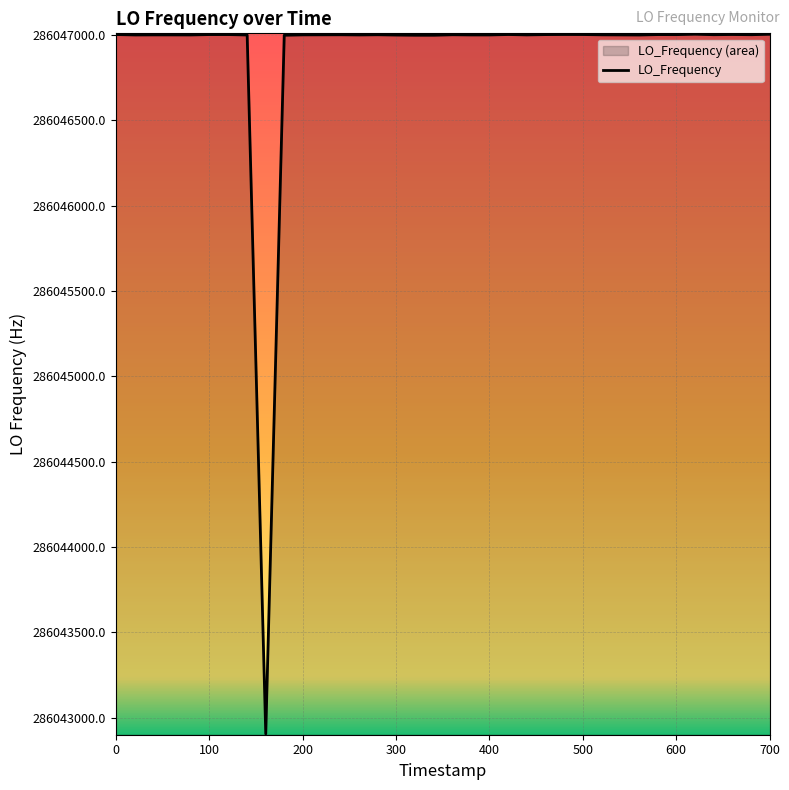

Does the chart display data point markers on the line(s)?

No